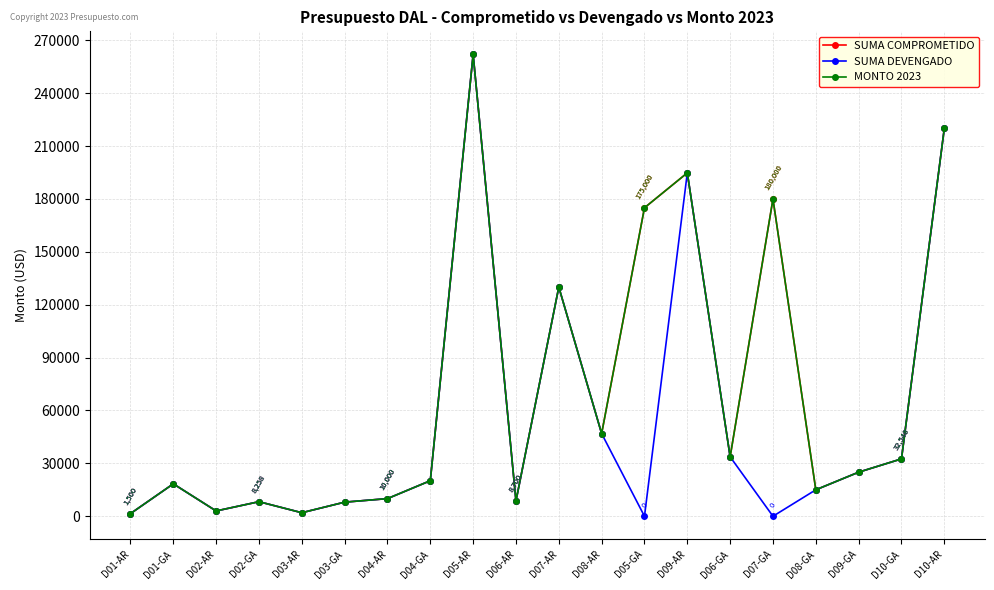

Does the chart have visible grid lines?

Yes